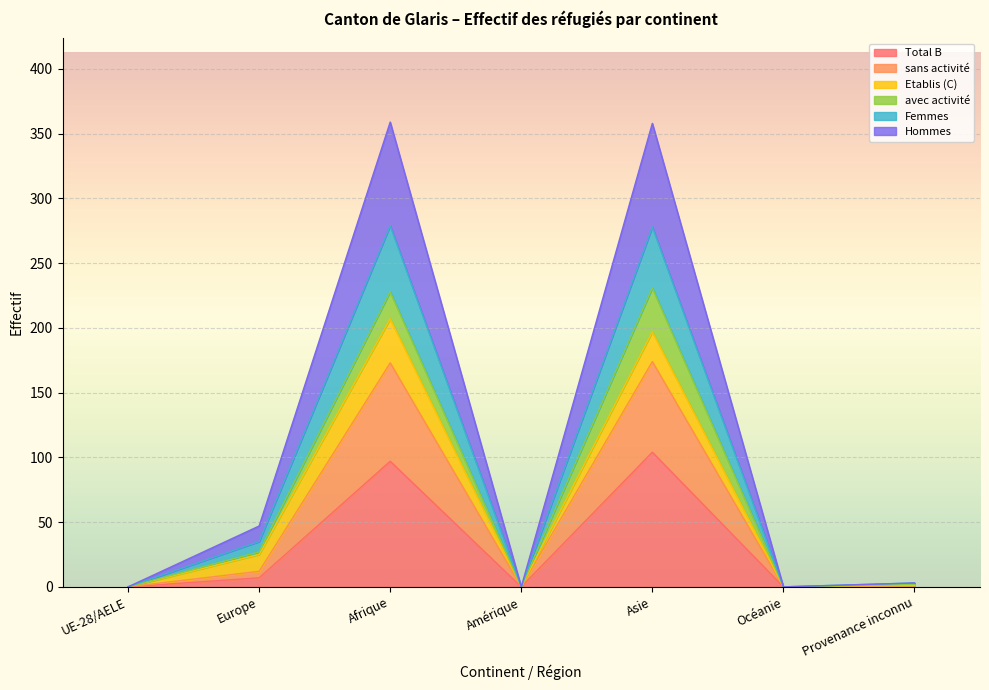

Where is the first local maximum for Femmes?

Afrique